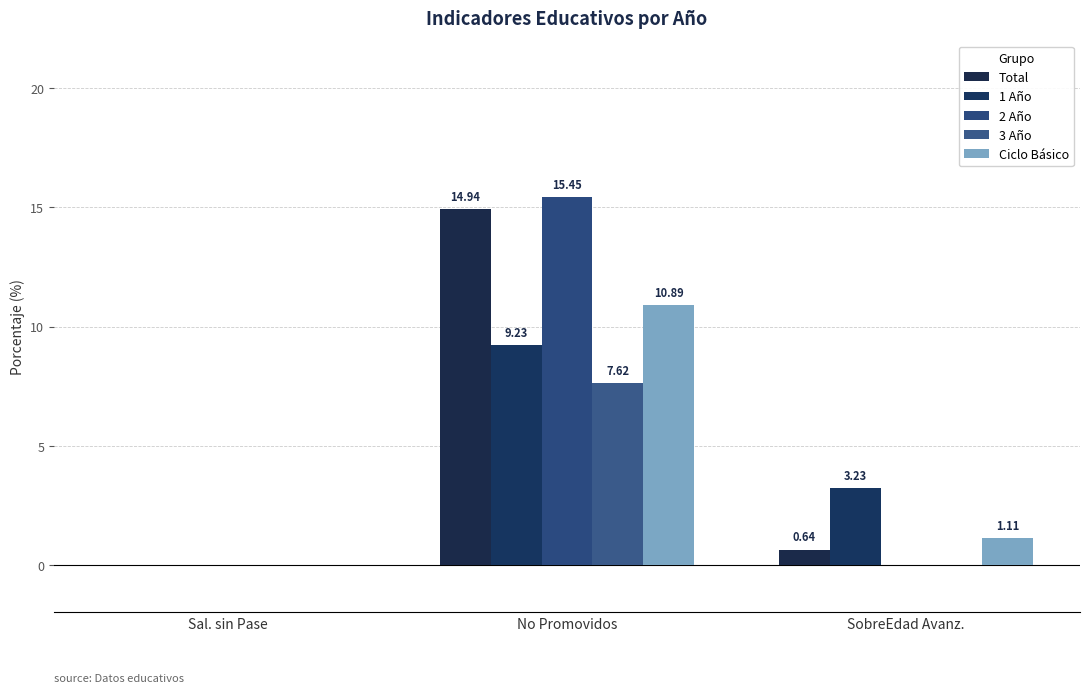

Rank the series by their maximum value, from highest to lowest.

2 Año, Total, Ciclo Básico, 1 Año, 3 Año